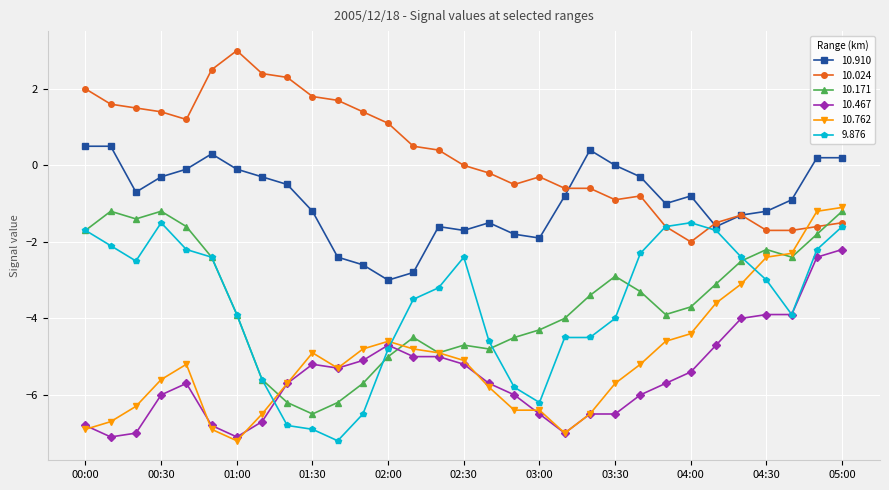

True or false: 9.876 has more than 1 interior local peaks.

True